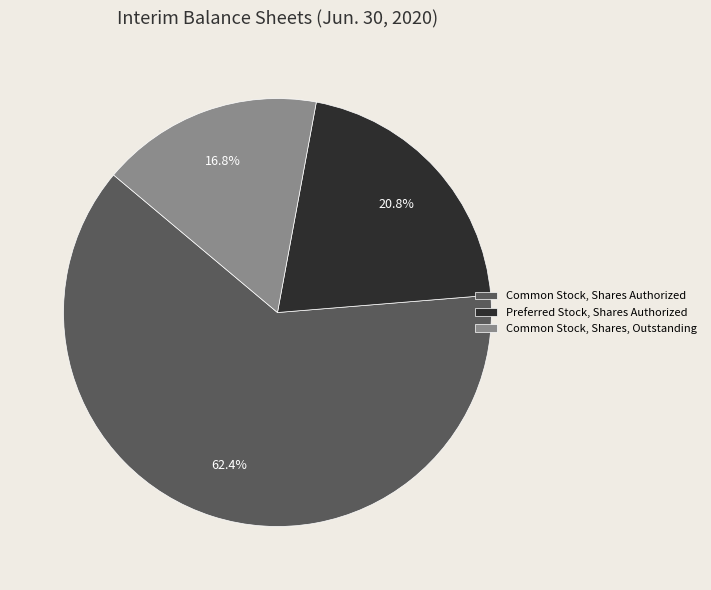

Is the sum of Common Stock, Shares Authorized and Common Stock, Shares, Outstanding greater than half?

Yes